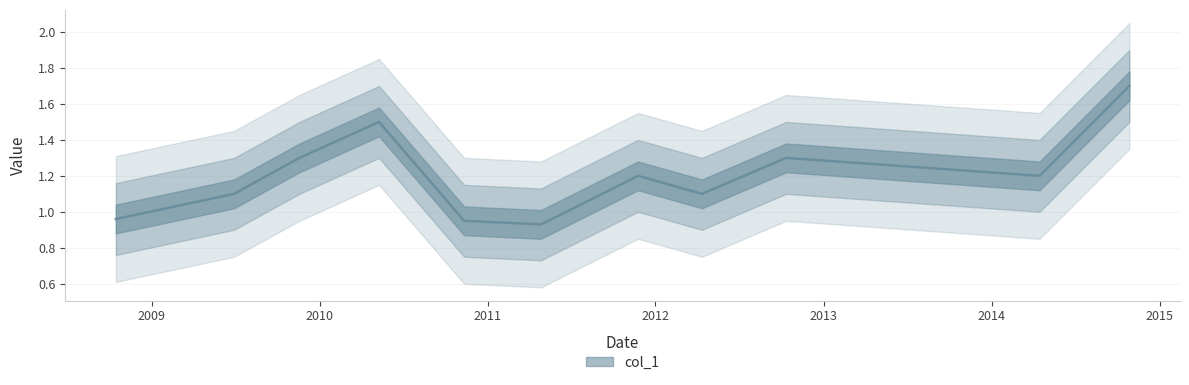

List the labels in order of value, largest first.

2014-10-27, 2010-05-10, 2009-11-18, 2012-10-11, 2011-11-24, 2014-04-15, 2009-06-29, 2012-04-11, 2008-10-15, 2010-11-11, 2011-04-27